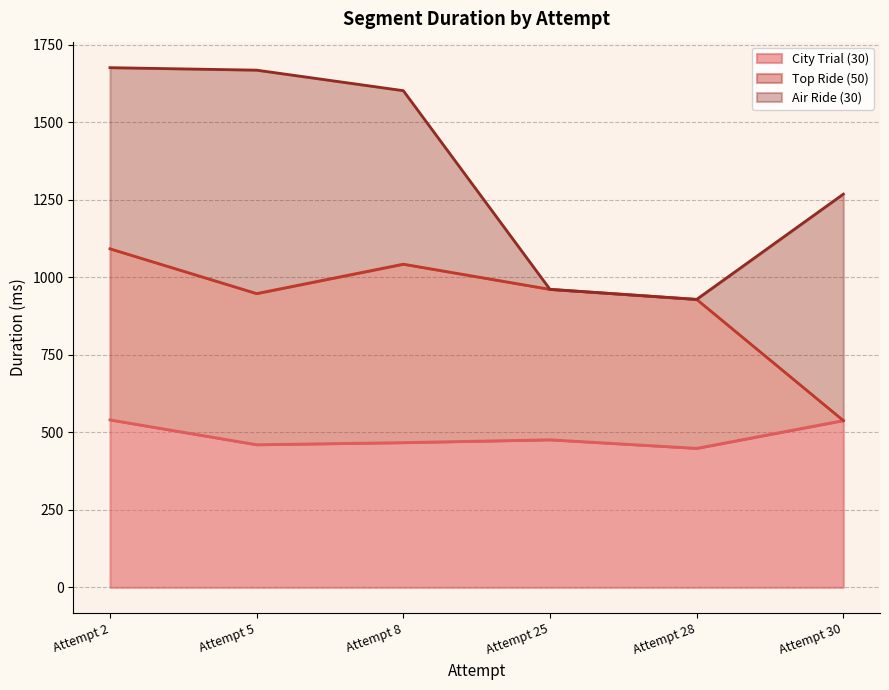

What is the smallest value displayed?

448.3